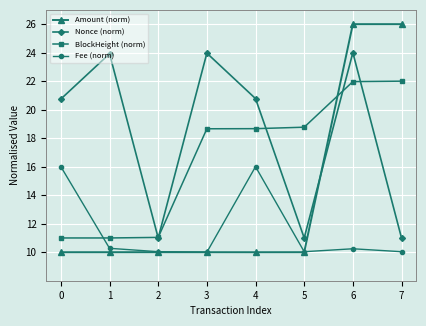

True or false: Nonce (norm) and Fee (norm) intersect in this chart.

False